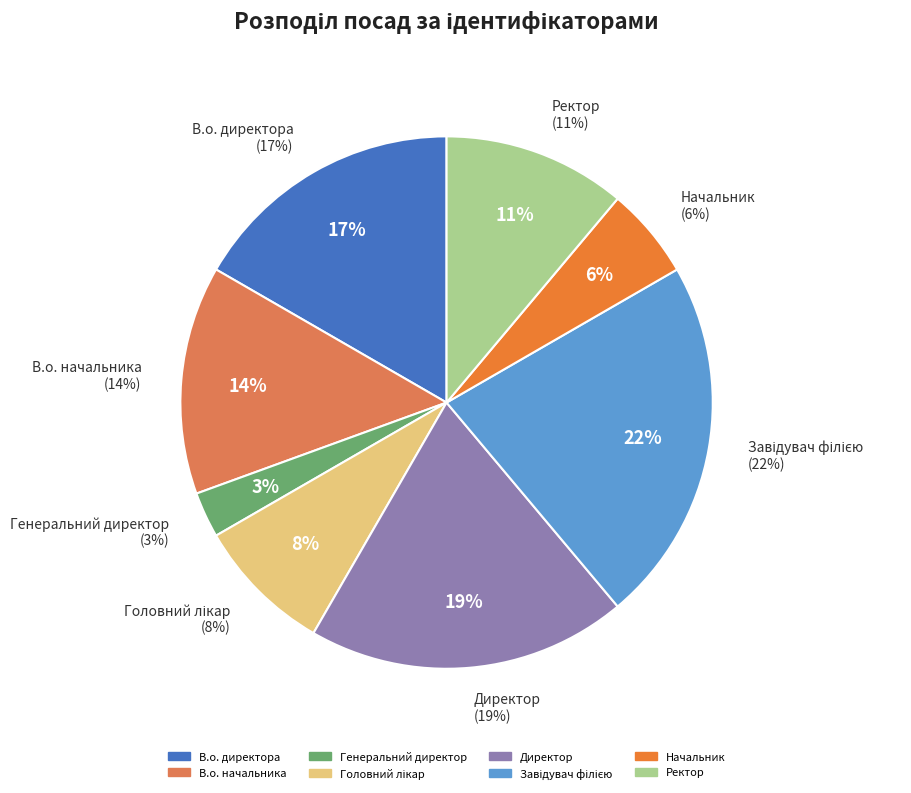

Is the sum of Начальник and Головний лікар greater than half?

No